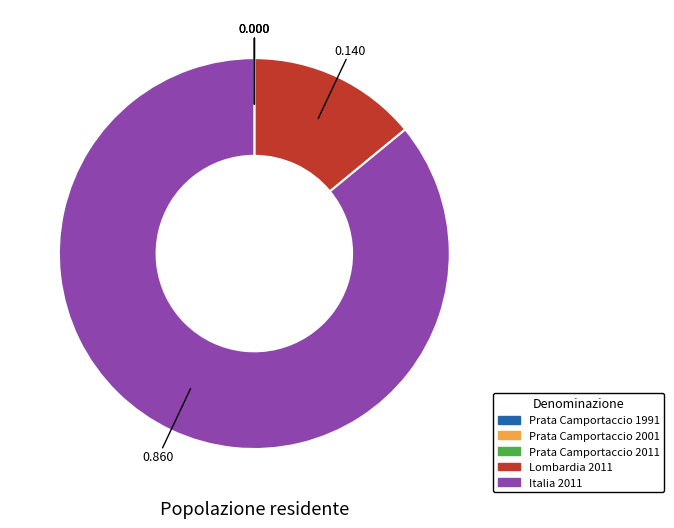

Combined, do Italia 2011 and Lombardia 2011 account for over 50%?

Yes